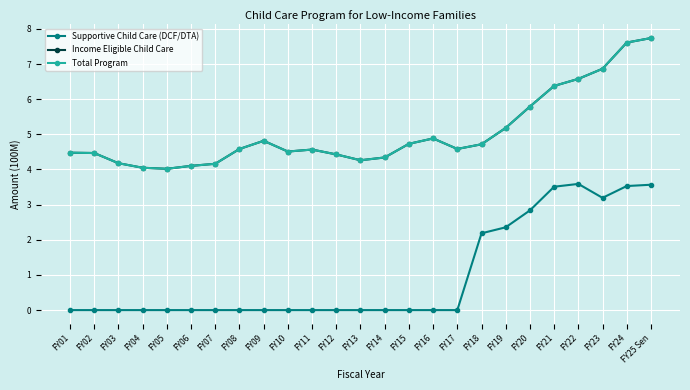

What is the label of the 20th point from the left?

FY20